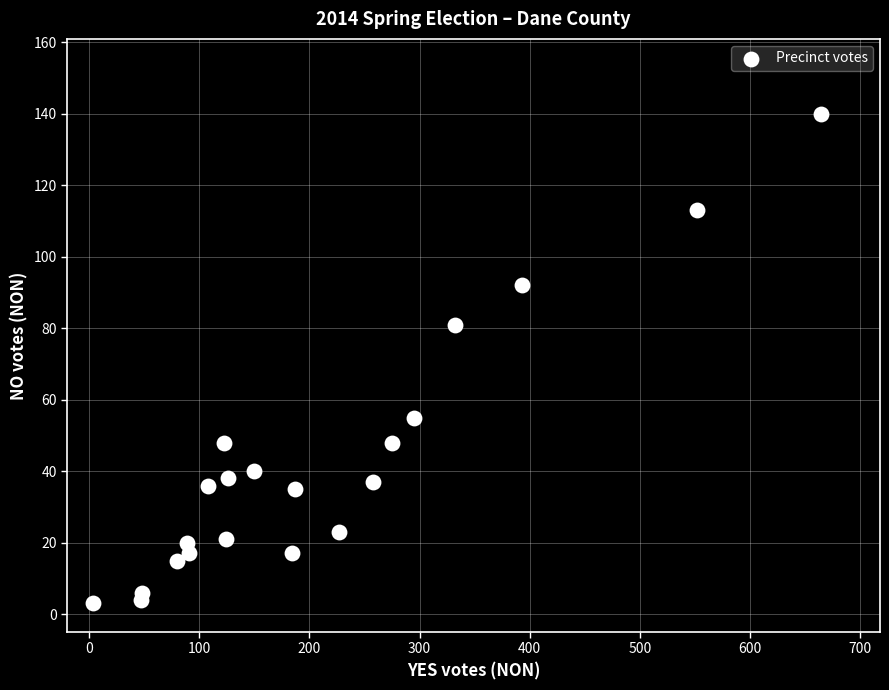

What Y value in the scatter plot is closest to 71?

81